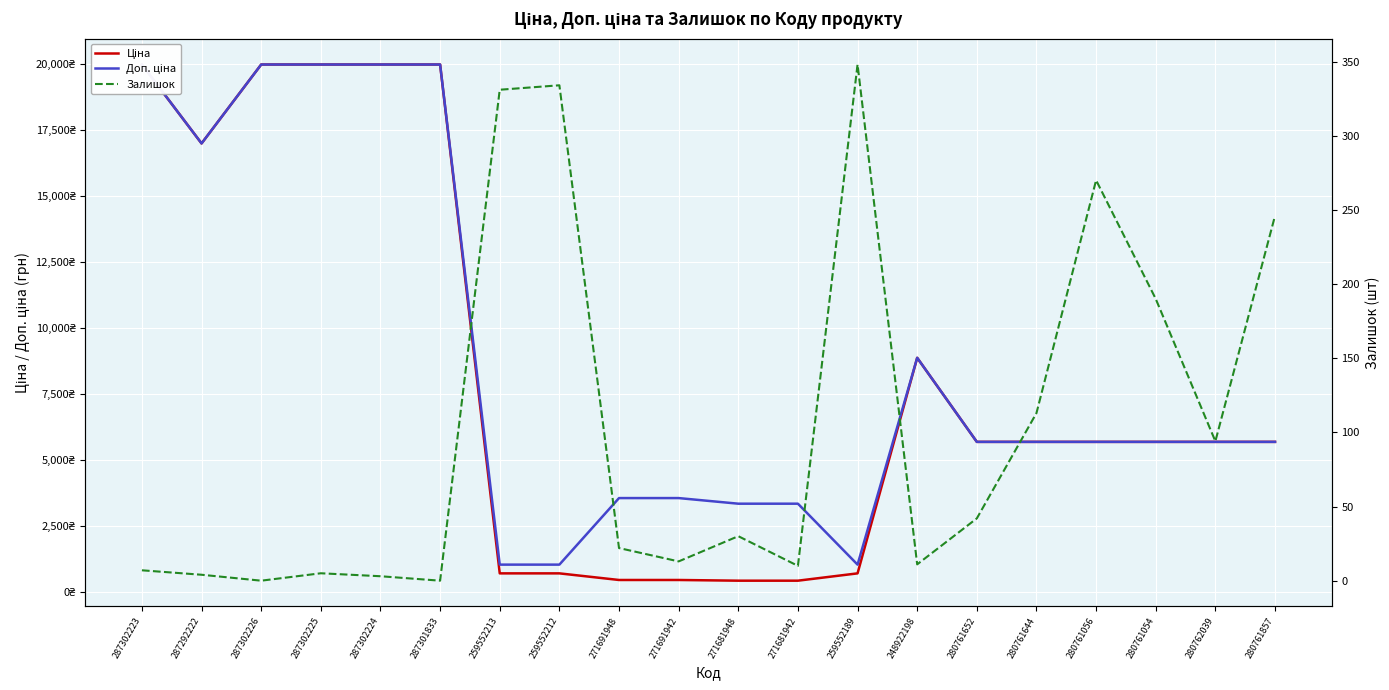

Reading right to left, list all the values displayed in this chart.

Ціна: 5673.8	5673.8	5673.8	5673.8	5673.8	5673.8	8856.7	693.7	416.6	416.6	443.1	443.1	693.7	693.7	19964.2	19964.2	19964.2	19964.2	16976.3	19964.2
Доп. ціна: 5673.8	5673.8	5673.8	5673.8	5673.8	5673.8	8856.7	1024.6	3332.5	3332.5	3545.0	3545.0	1024.6	1024.6	19964.2	19964.2	19964.2	19964.2	16976.3	19964.2
Залишок: 246.0	94.0	190.0	270.0	113.0	42.0	11.0	348.0	10.0	30.0	13.0	22.0	334.0	331.0	0.0	3.0	5.0	0.0	4.0	7.0